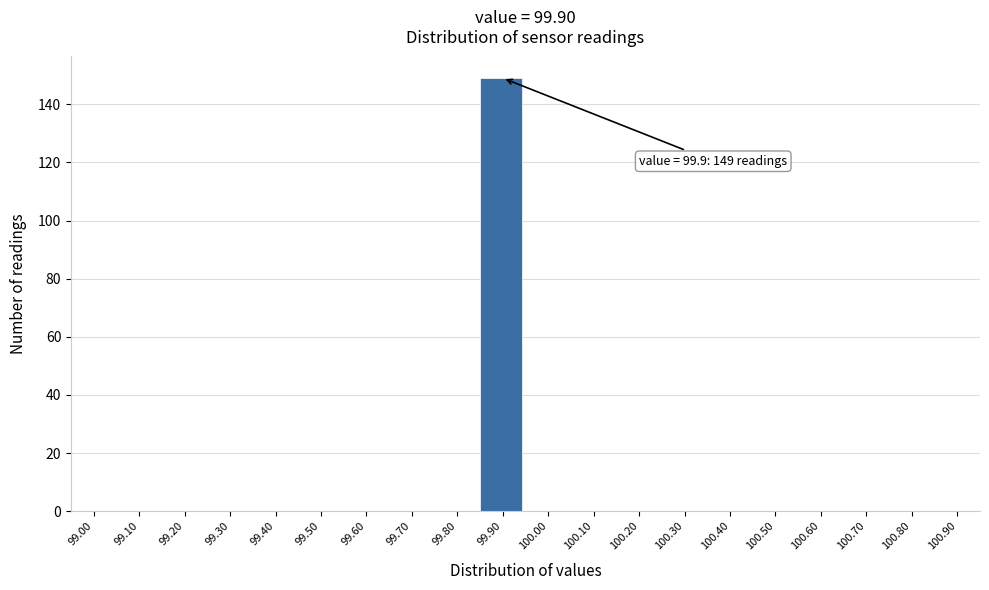

Reading left to right, list all the values displayed in this chart.

99.00=0	99.10=0	99.20=0	99.30=0	99.40=0	99.50=0	99.60=0	99.70=0	99.80=0	99.90=149	100.00=0	100.10=0	100.20=0	100.30=0	100.40=0	100.50=0	100.60=0	100.70=0	100.80=0	100.90=0